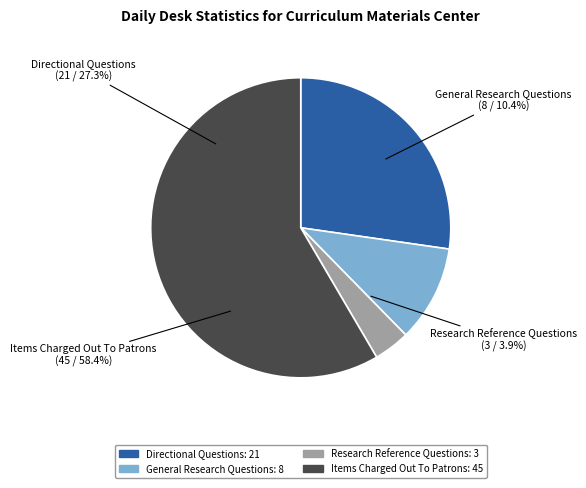

What percentage is the Items Charged Out To Patrons slice, to the nearest percent?

58%